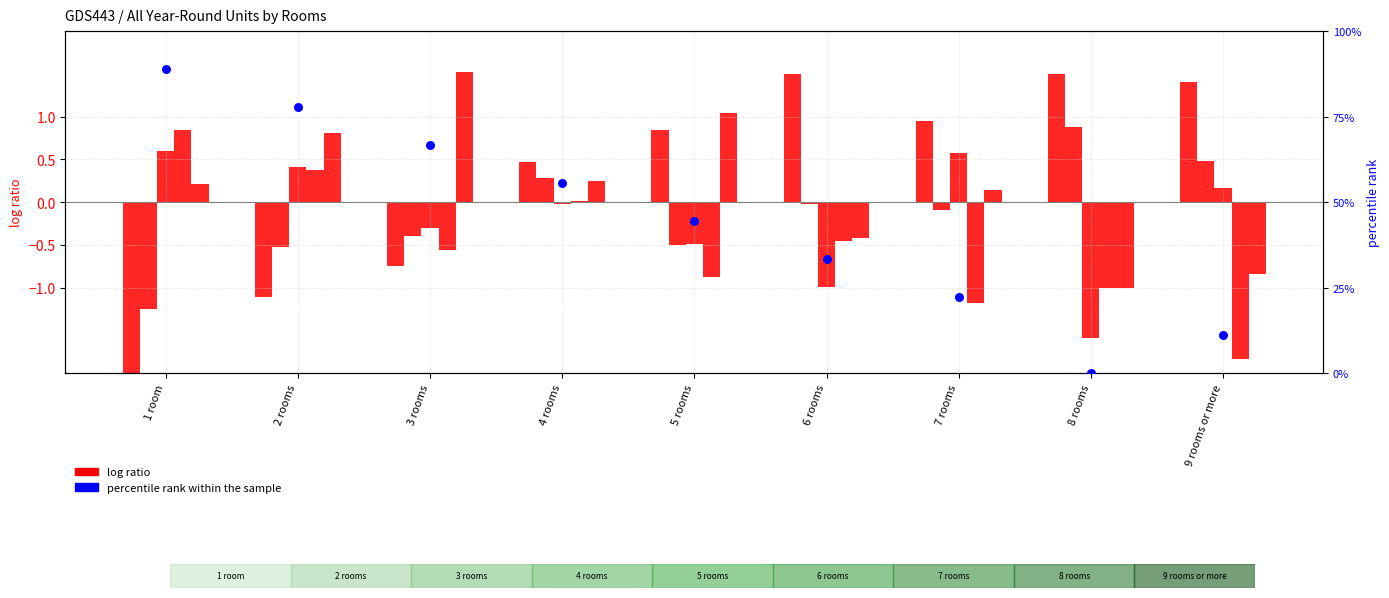

At how many categories does at least one series exceed 35?

5